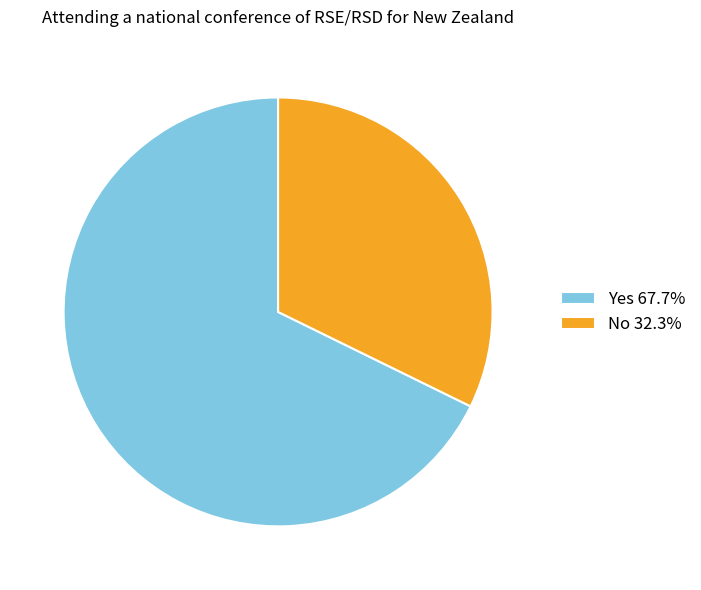

How many slices are in this pie chart?

2